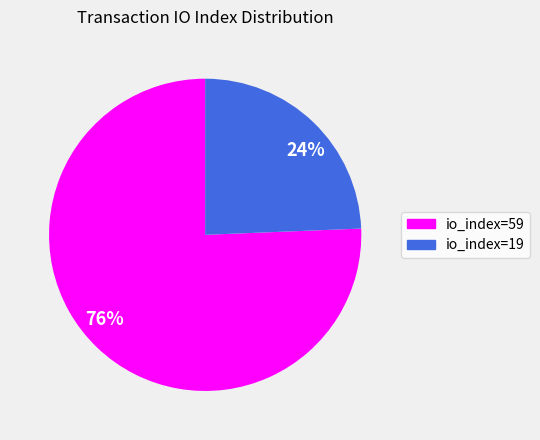

To the nearest percent, what is the combined percentage of 24% and 76%?

100%